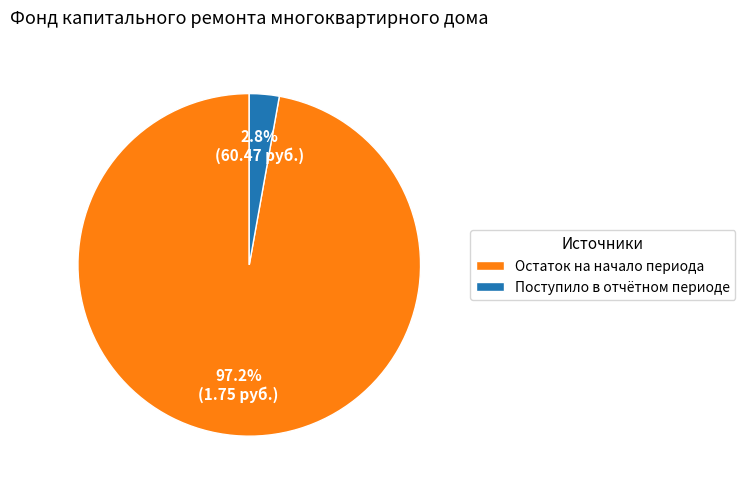

Which has a higher value, Остаток на начало периода or Поступило в отчётном периоде?

Остаток на начало периода